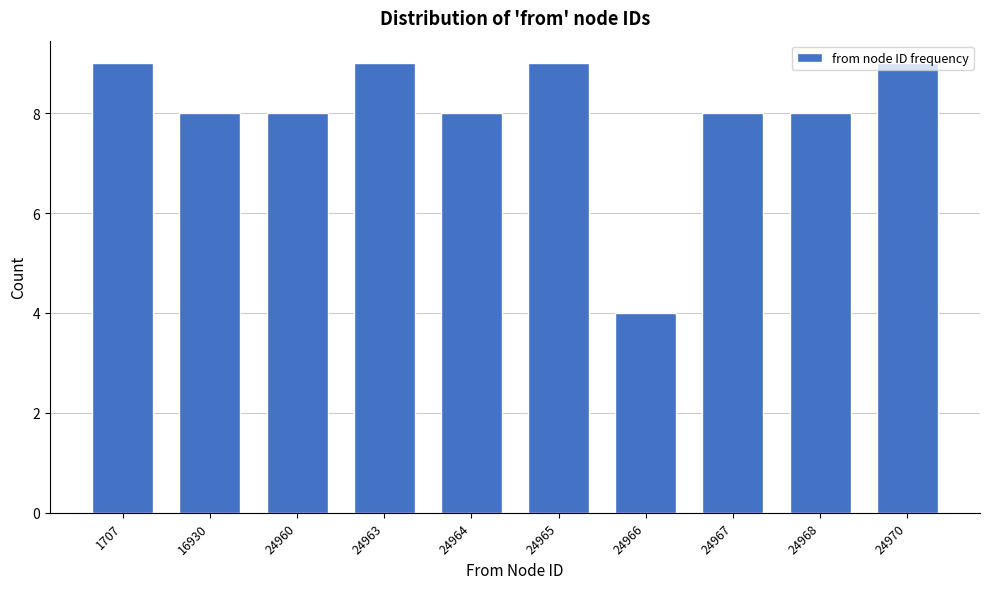

The value at 16930 is 5. True or false?

False